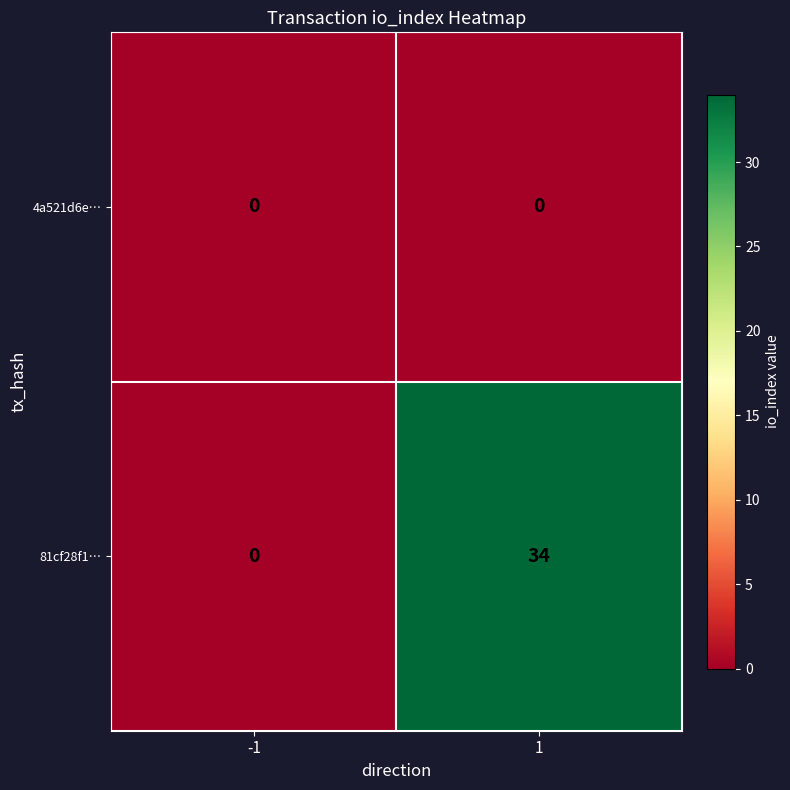

The value of 4a521d6e… at -1 is 0. True or false?

True